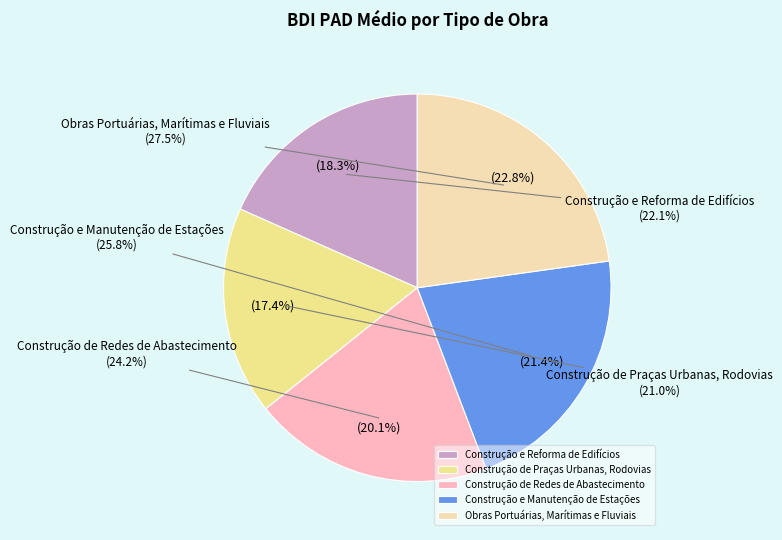

To the nearest percent, what percentage of the pie is Construção e Reforma de Edifícios?

18%